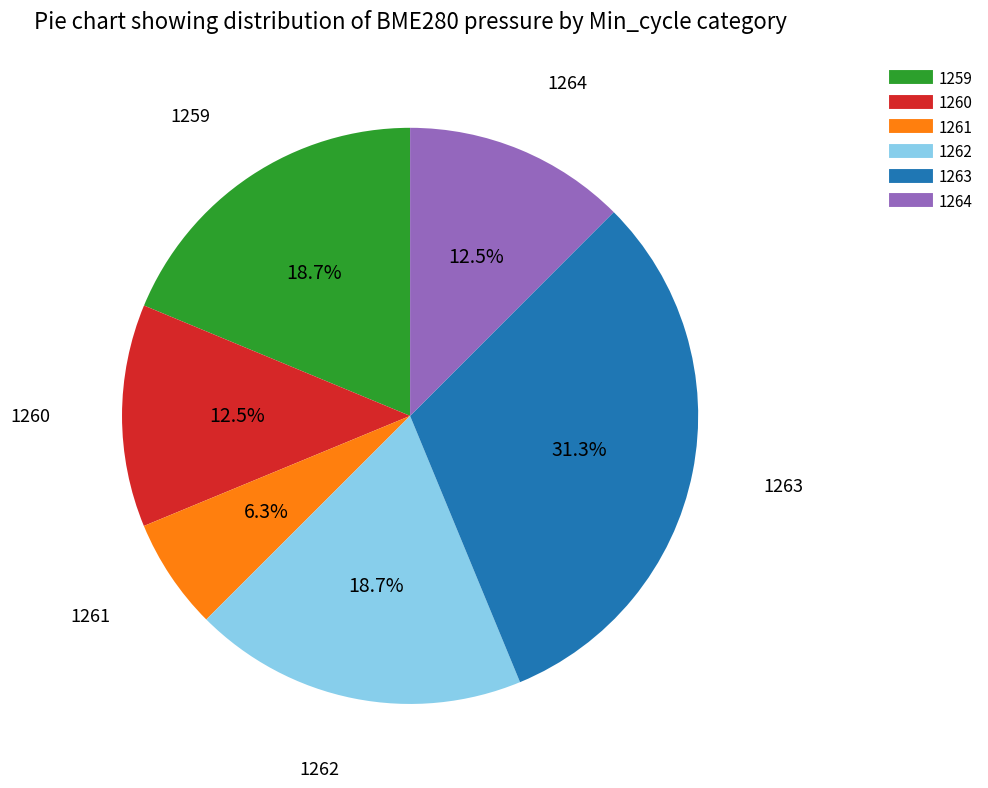

Does any single category account for the majority?

No